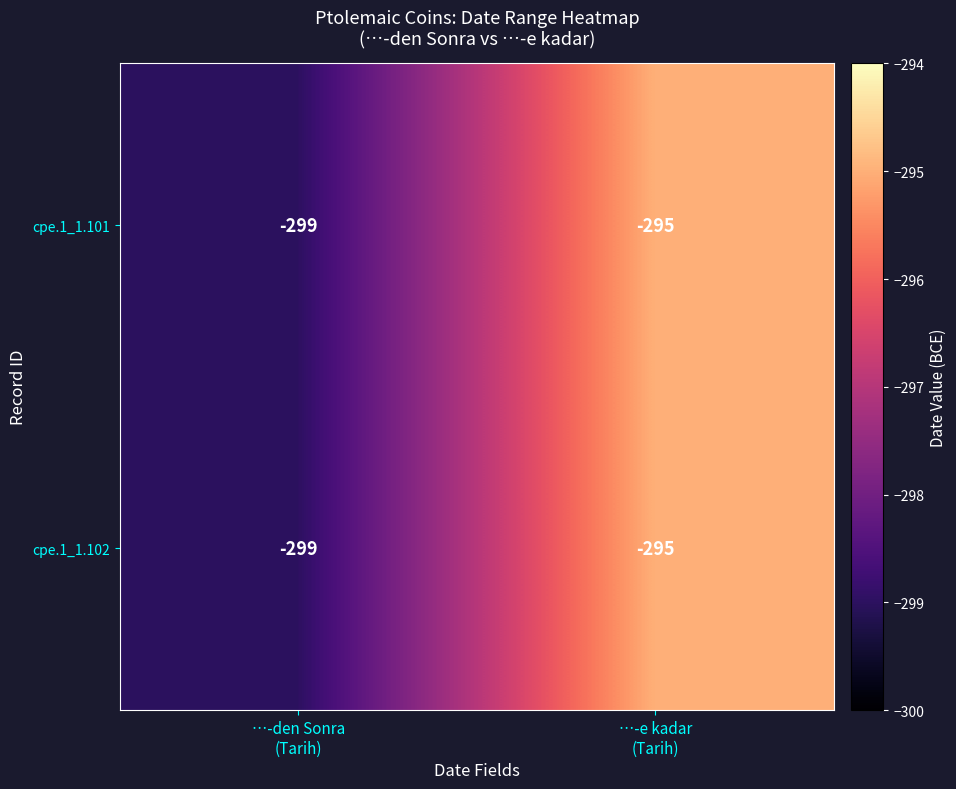

What is the total value across all series at …-e kadar
(Tarih)?

-590